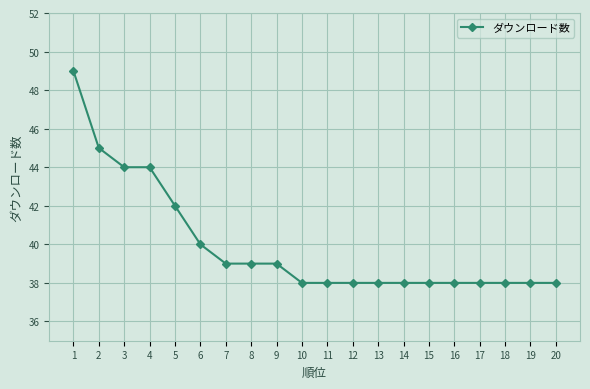

What is the value of the 4th point from the left?

44